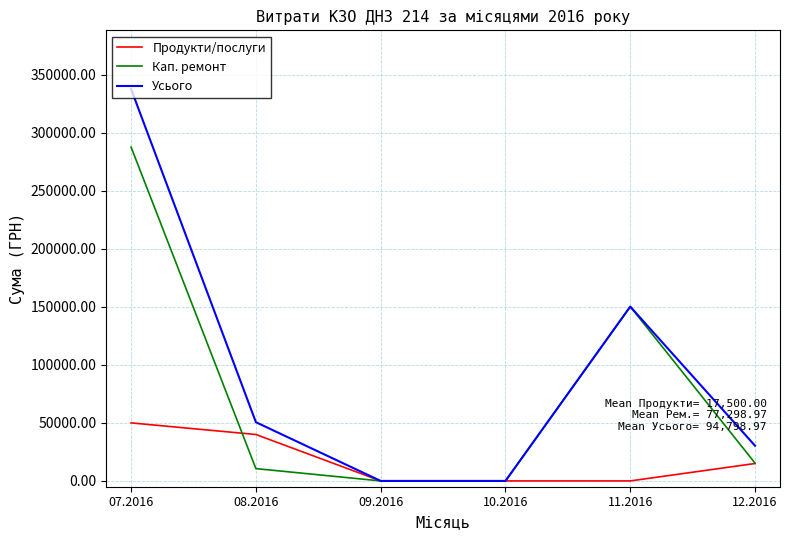

Is this an area chart (filled region under the line)?

No